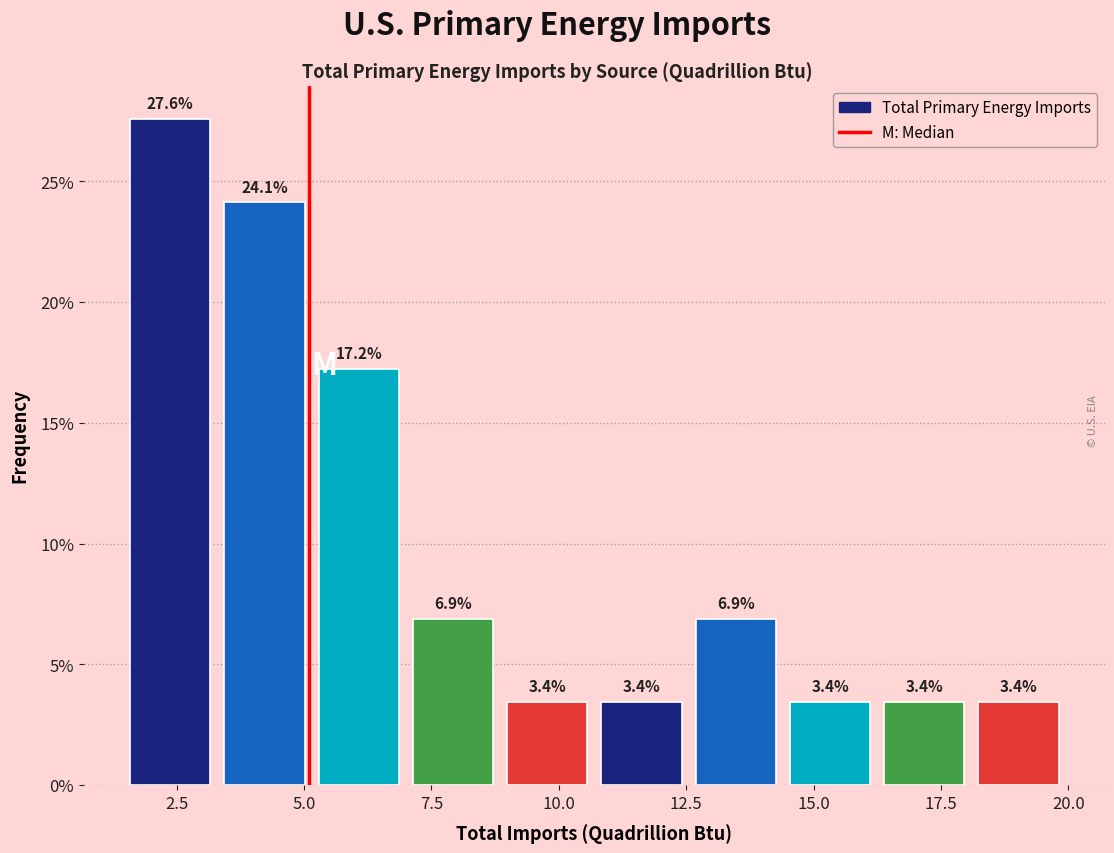

Read against the x-axis, roughly where is the centre of the tallest bar?

2.5